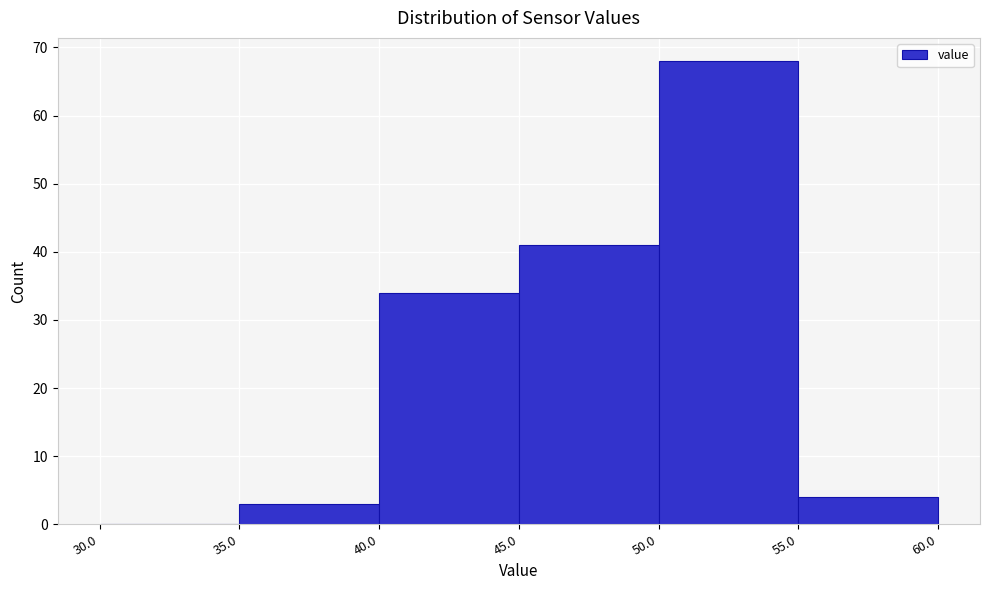

Which range on the x-axis has the tallest bar?

50.0 to 55.0